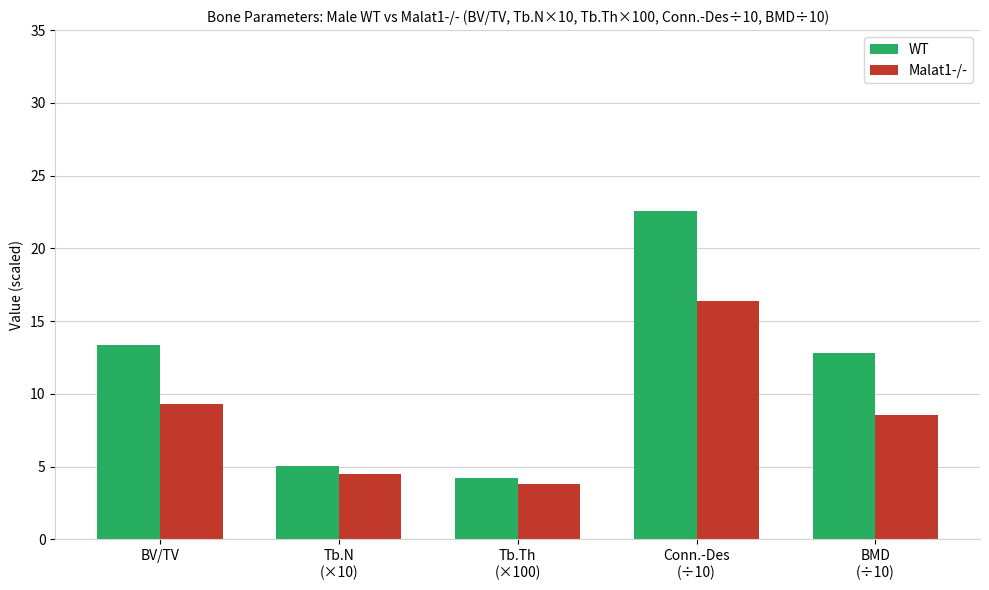

Which series has the largest range (max minus min)?

WT